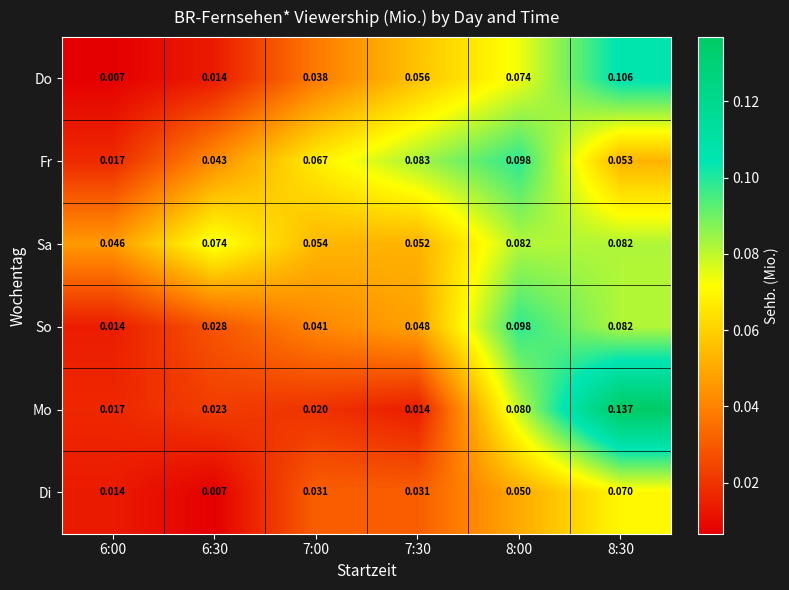

Which series changed the most between 6:30 and 7:30?

Do